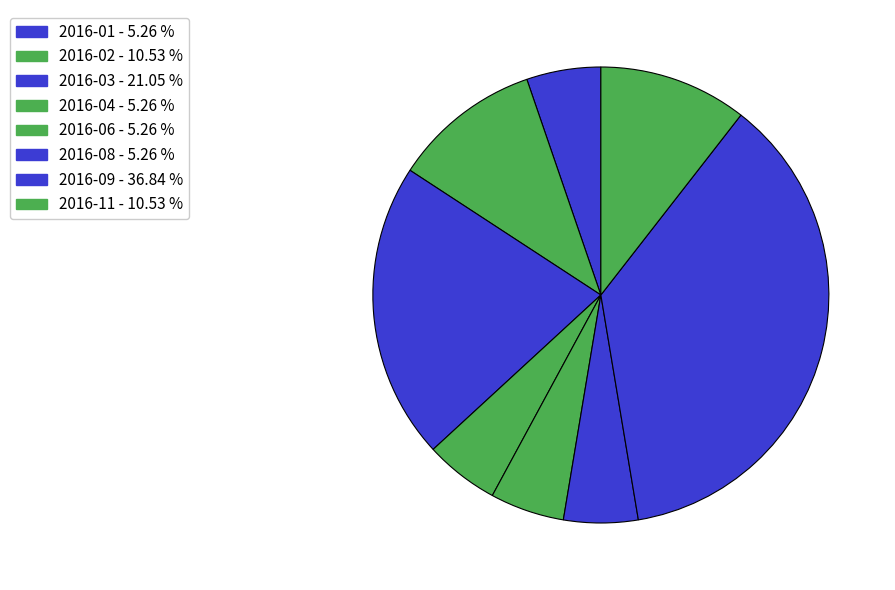

Which category has the smallest portion of the pie?

2016-01